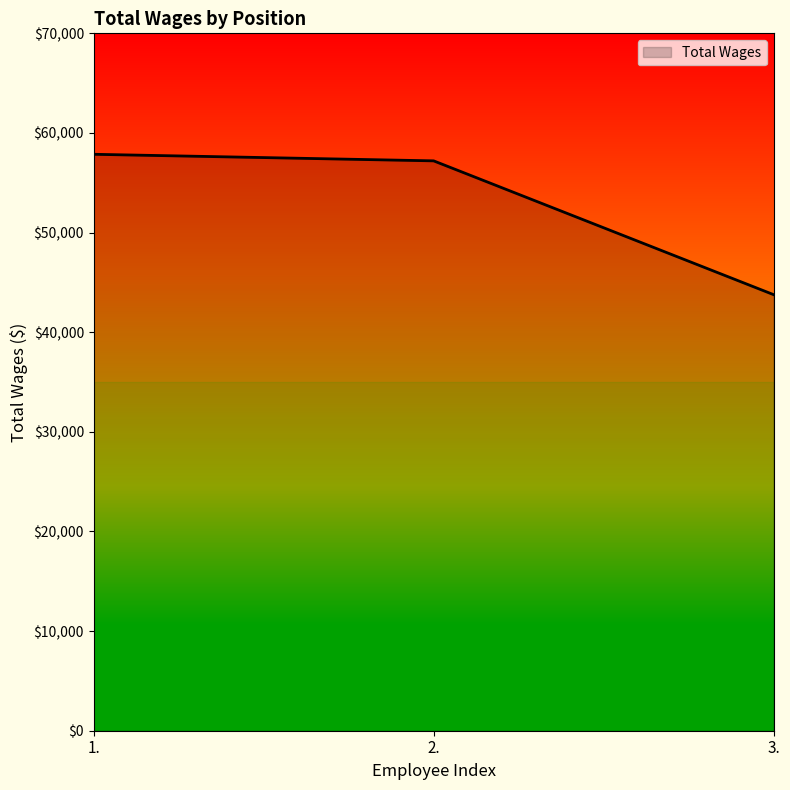

Which has a higher value, 3. or 1.?

1.